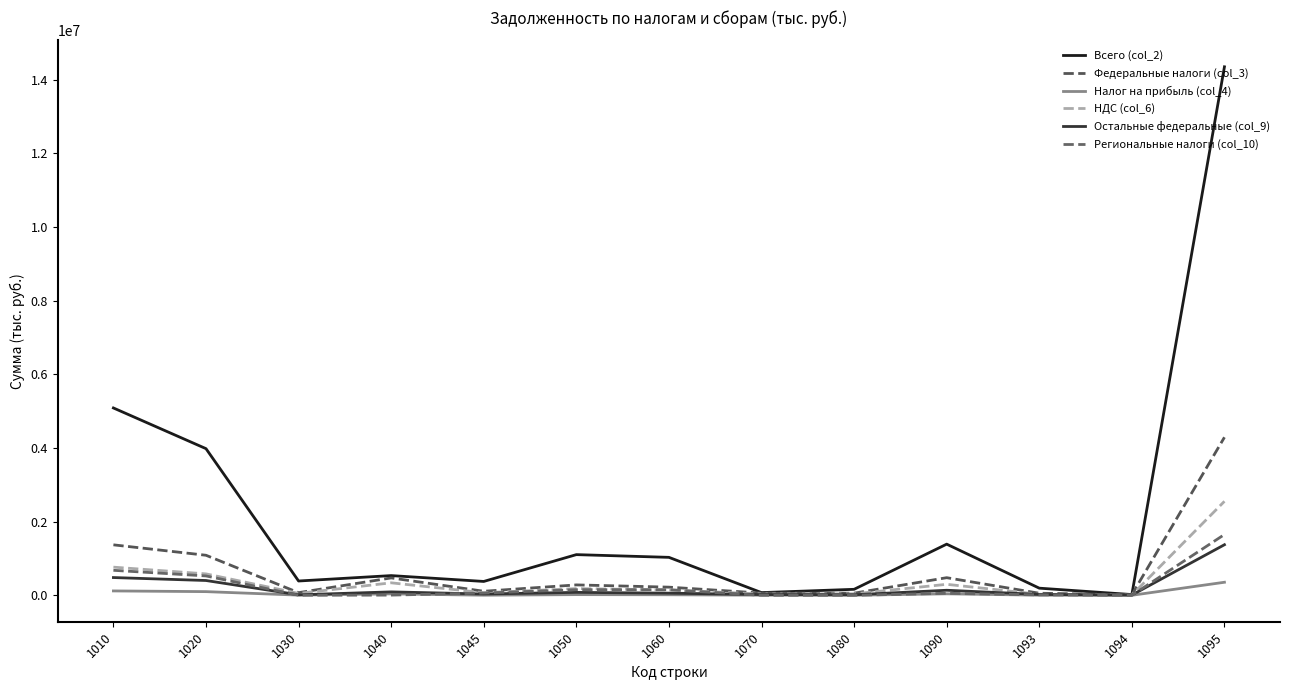

What is the smallest value displayed?

607